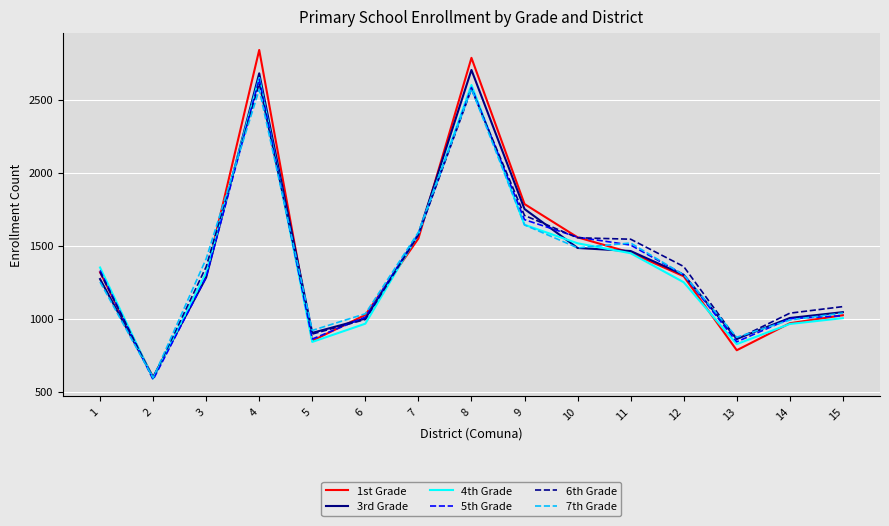

True or false: 5th Grade and 3rd Grade intersect in this chart.

True